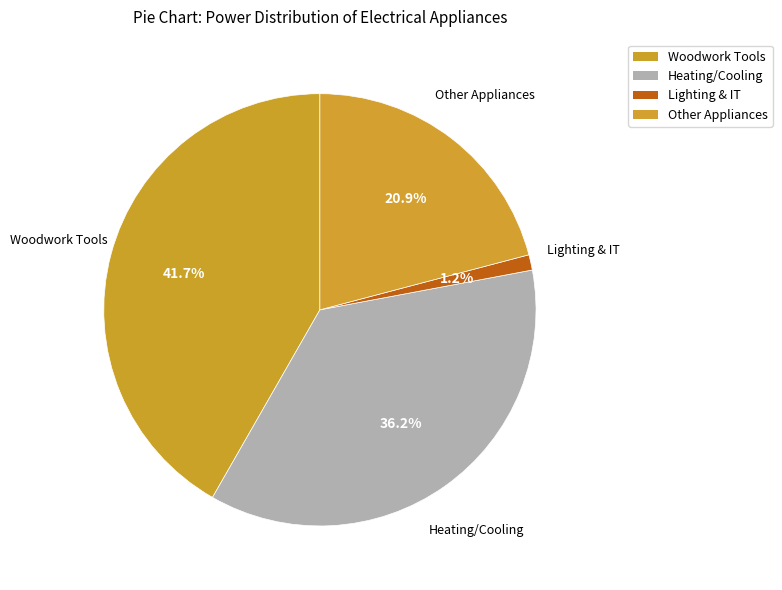

How many segments does this pie chart have?

4